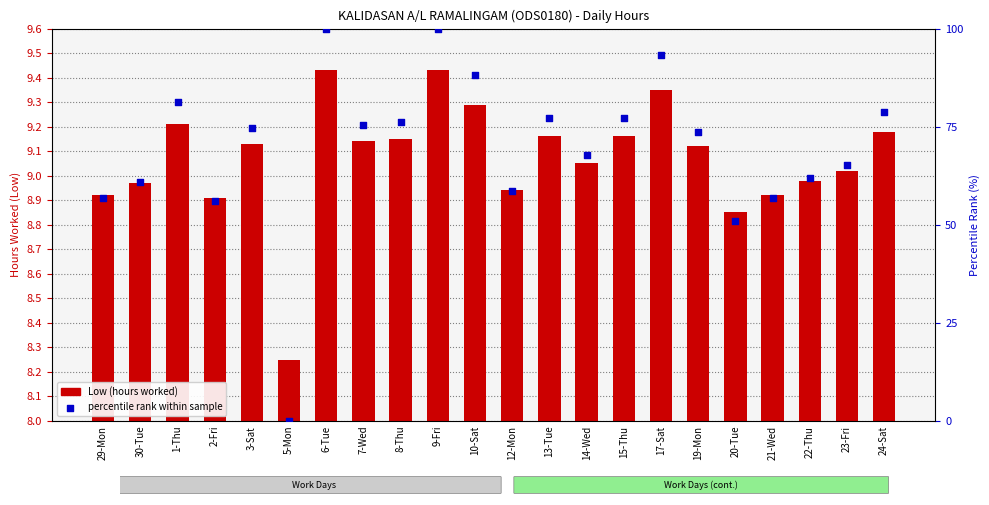

Which series has the largest total across all categories?

percentile rank within sample